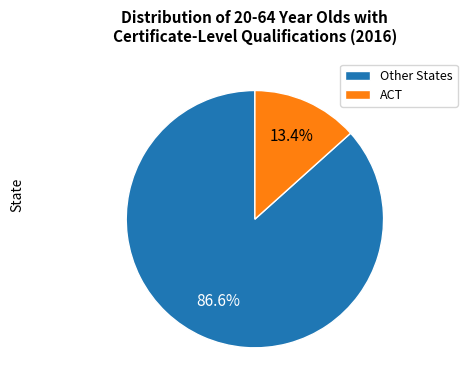

Which has a higher value, Other States or ACT?

Other States